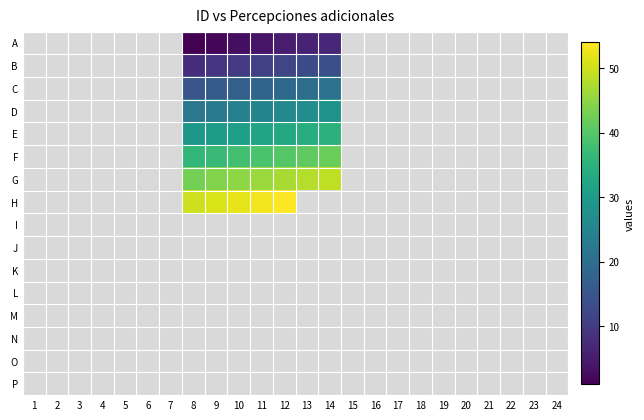

Which label corresponds to the smallest value in the chart?

8